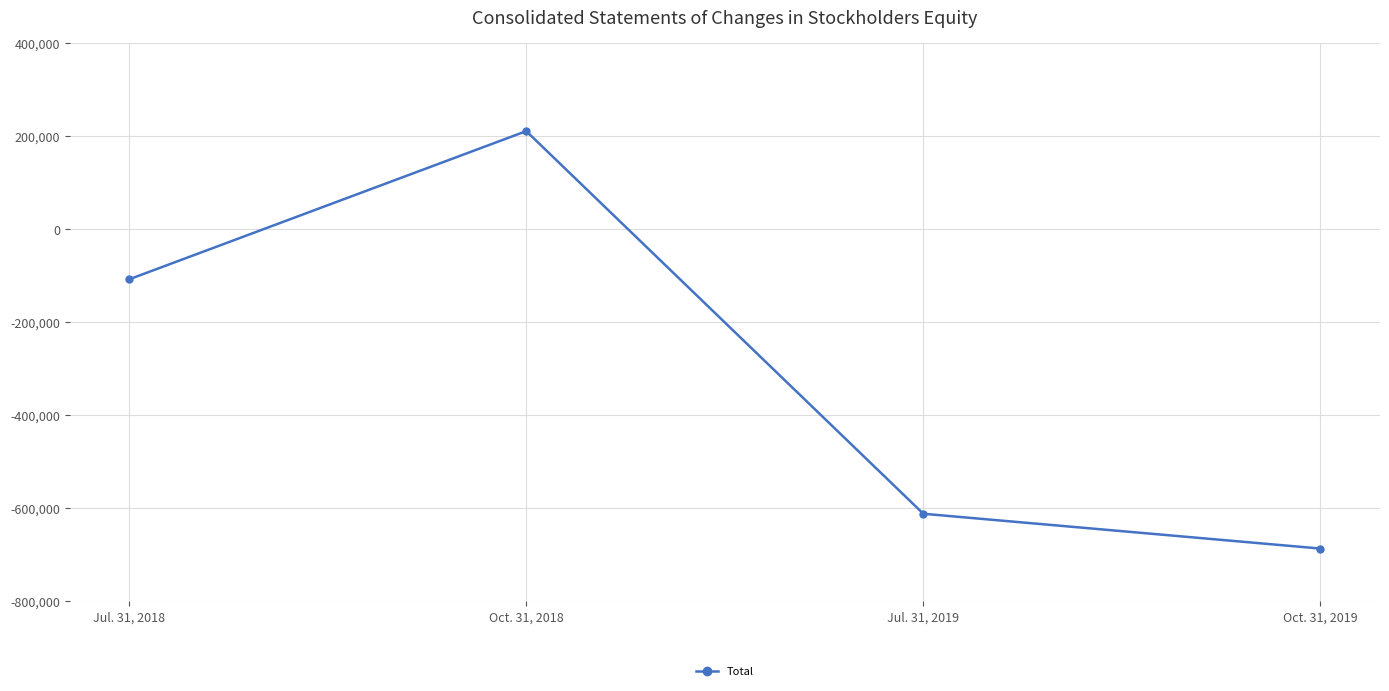

Where is the first local maximum?

Oct. 31, 2018